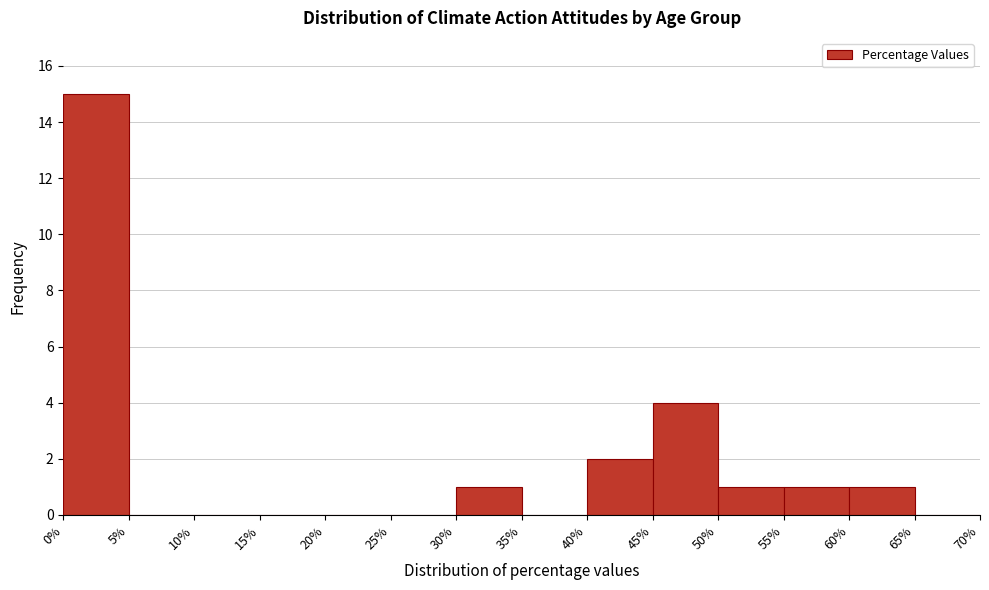

How tall is the bar that spans 40% to 45% on the x-axis? The values are not printed on the chart, so give them approximately, as read against the axis.

2